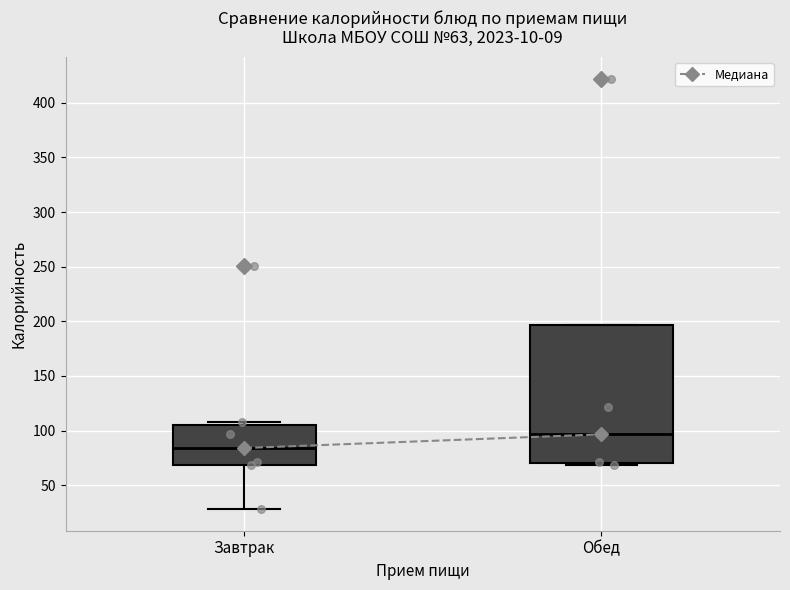

Which box is the tallest, from its lower edge to its upper edge?

Обед